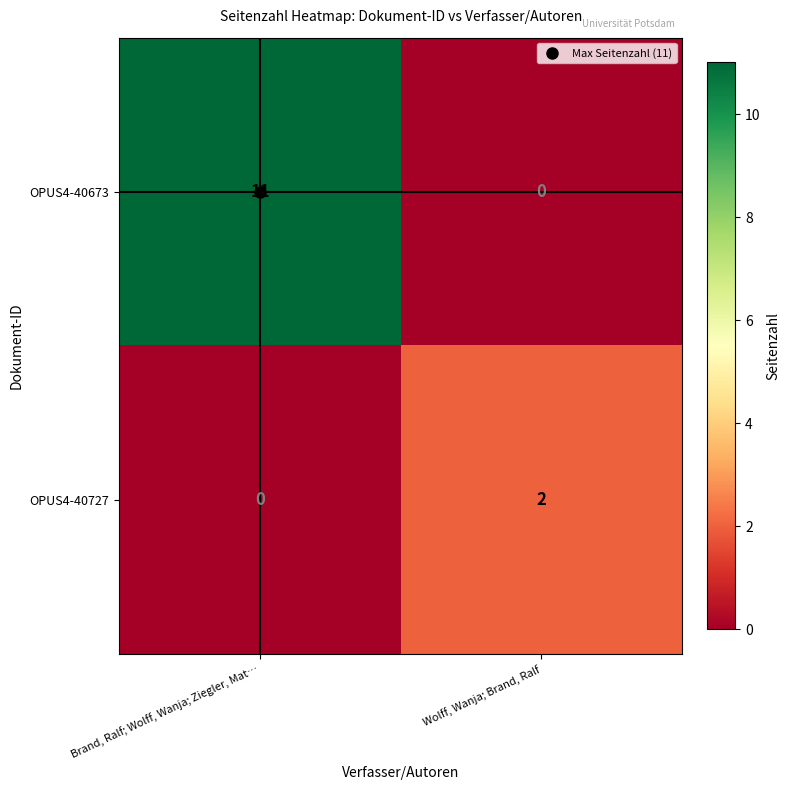

What is the difference between the highest and lowest values at Wolff, Wanja; Brand, Ralf?

2